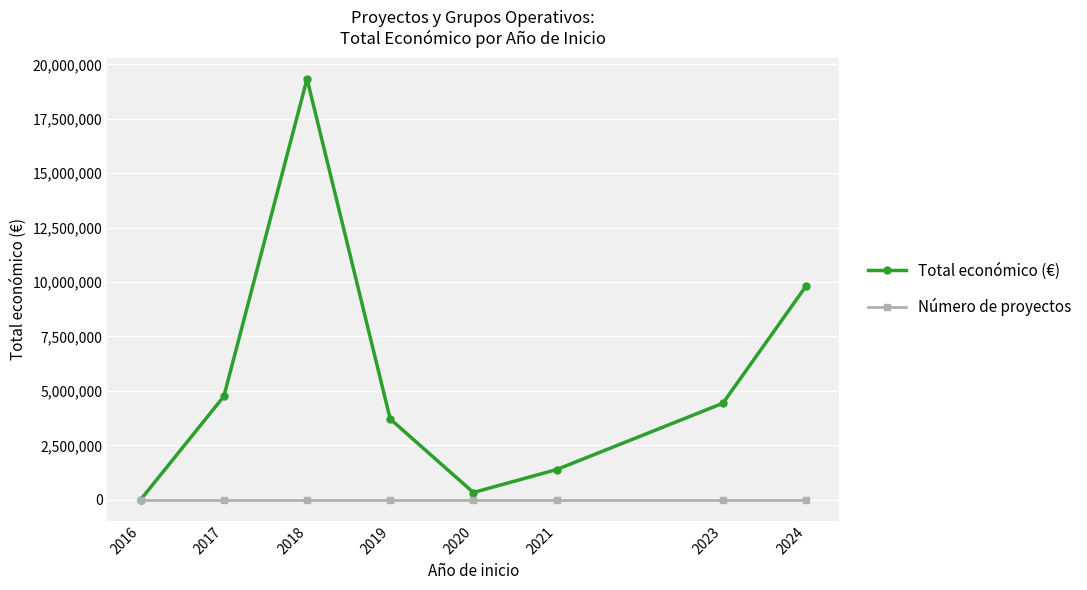

At which category does Total económico (€) reach its first local peak?

2018